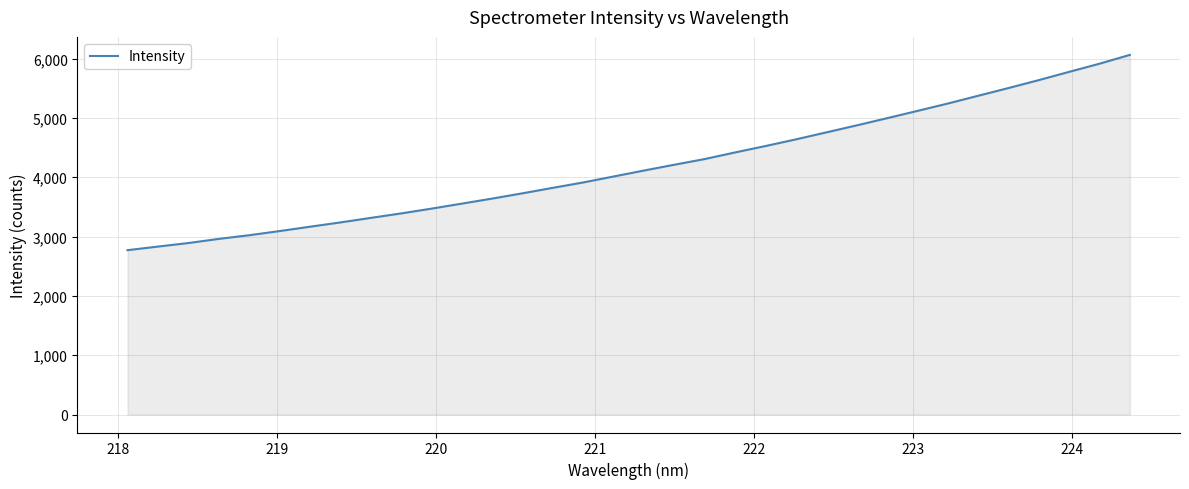

What is the difference between the maximum and minimum values?

3292.8